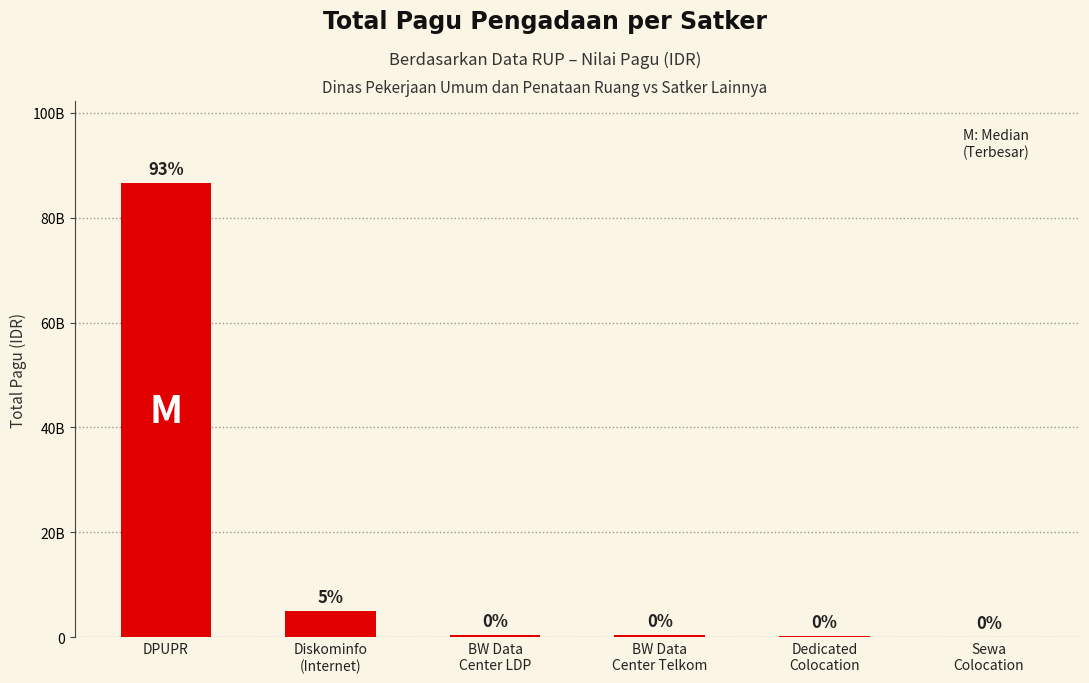

What is the minimum value shown in the chart?

53280000